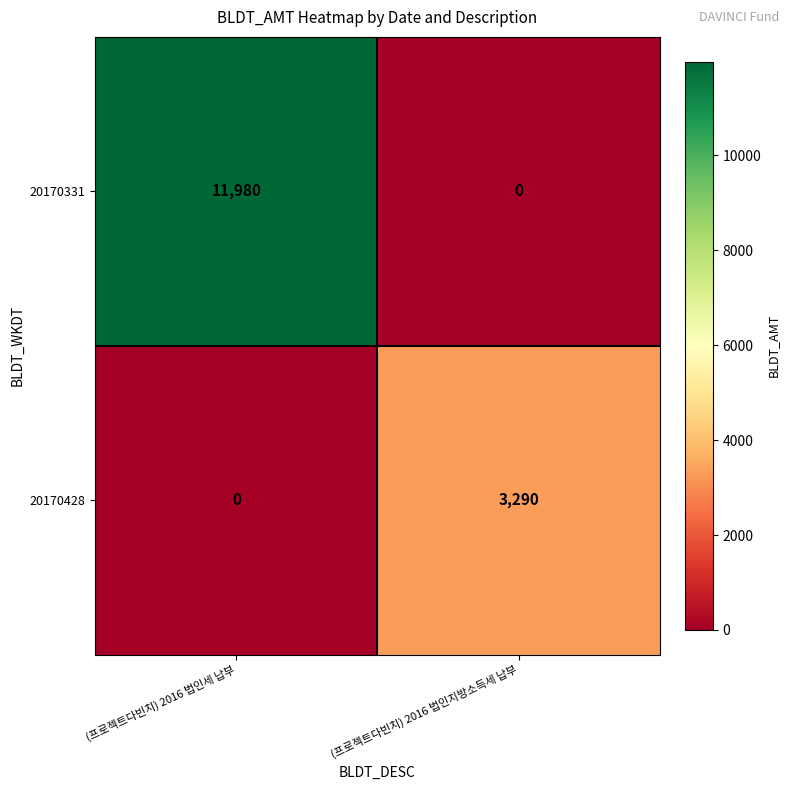

What is the greatest value displayed?

11980